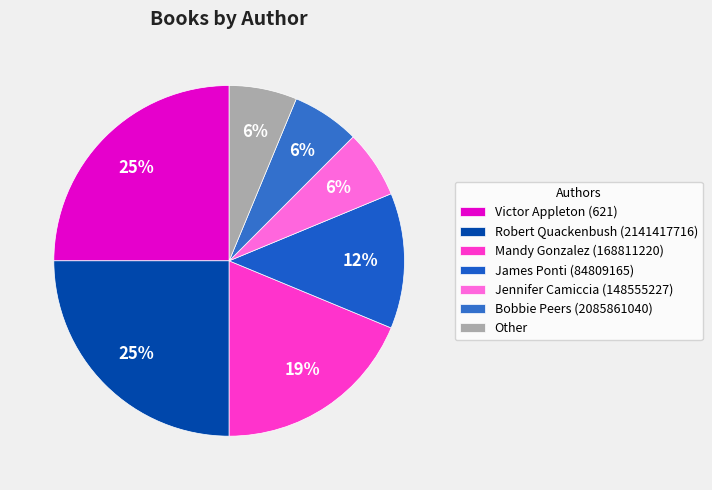

True or false: Other accounts for 17% of the total.

False